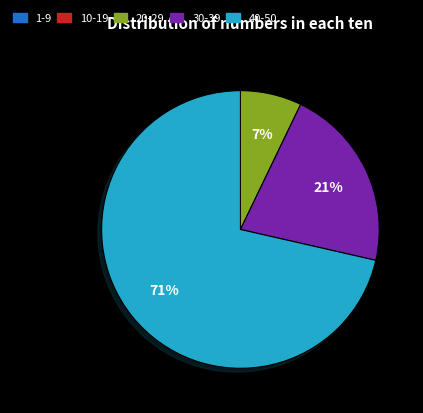

True or false: 20-29 accounts for 1% of the total.

False